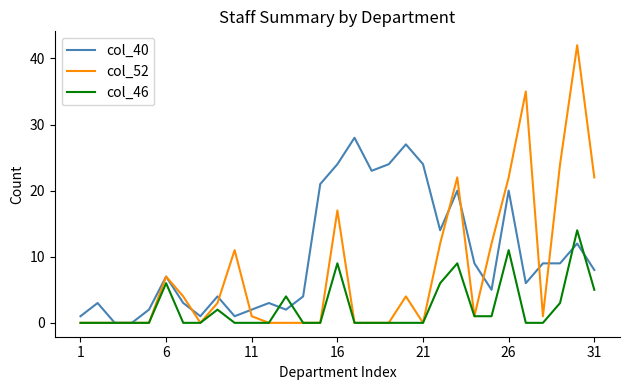

Reading left to right, what are all the values shown in this chart?

col_40: 1	3	0	0	2	7	3	1	4	1	2	3	2	4	21	24	28	23	24	27	24	14	20	9	5	20	6	9	9	12	8
col_52: 0	0	0	0	0	7	4	0	3	11	1	0	0	0	0	17	0	0	0	4	0	12	22	1	12	22	35	1	24	42	22
col_46: 0	0	0	0	0	6	0	0	2	0	0	0	4	0	0	9	0	0	0	0	0	6	9	1	1	11	0	0	3	14	5